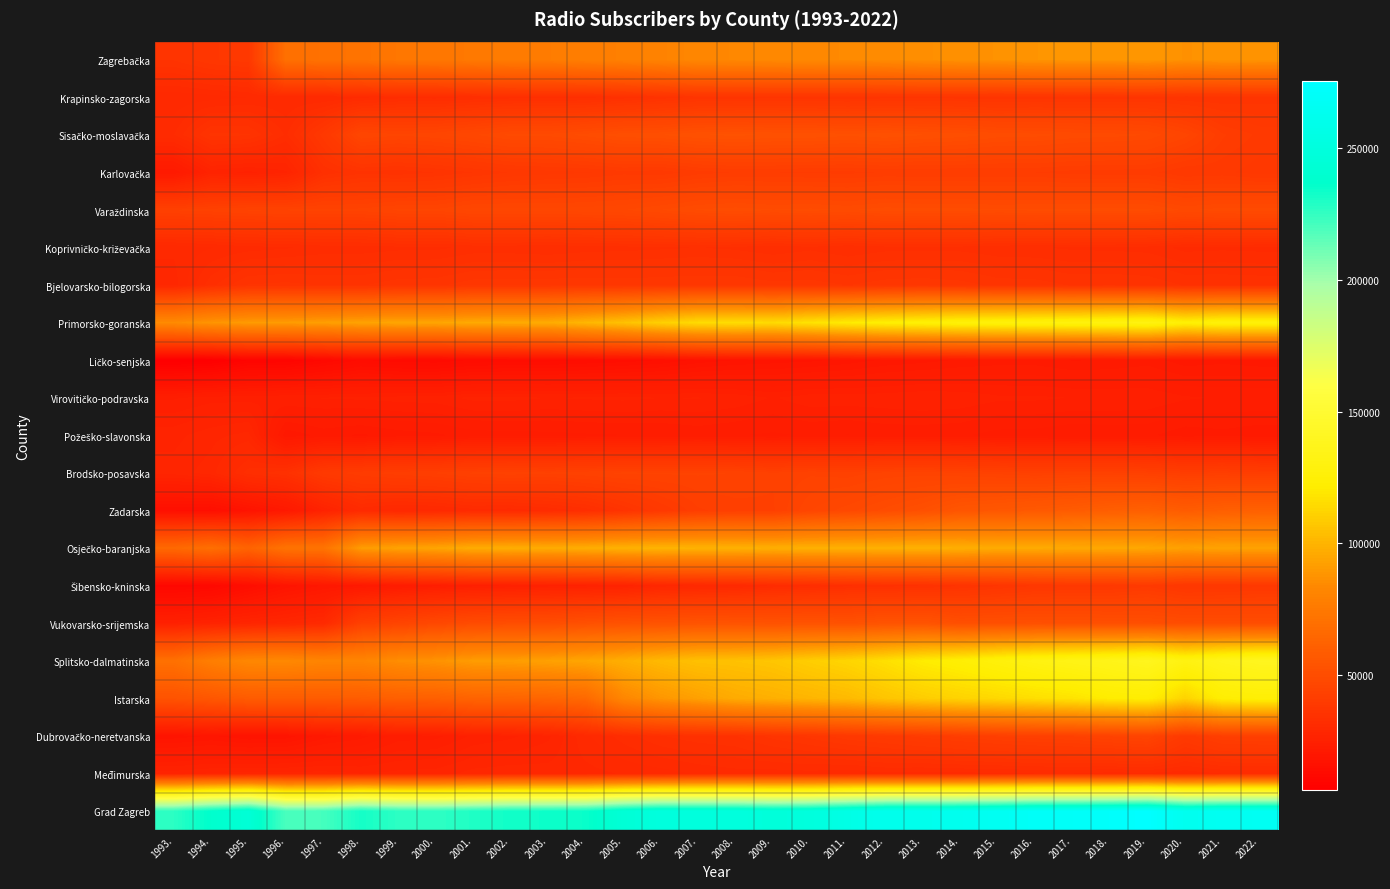

Rank the series by their maximum value, from highest to lowest.

Grad Zagreb, Splitsko-dalmatinska, Primorsko-goranska, Istarska, Osječko-baranjska, Zagrebačka, Zadarska, Vukovarsko-srijemska, Sisačko-moslavačka, Varaždinska, Dubrovačko-neretvanska, Brodsko-posavska, Karlovačka, Šibensko-kninska, Bjelovarsko-bilogorska, Krapinsko-zagorska, Koprivničko-križevačka, Međimurska, Požeško-slavonska, Virovitičko-podravska, Ličko-senjska